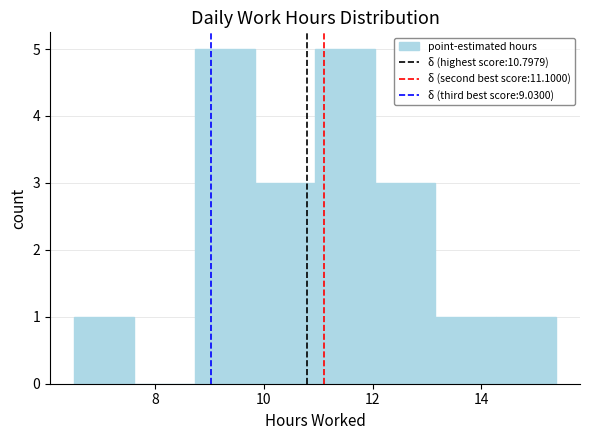

How tall is the bar that spans 8.8 to 9.8 on the x-axis? Neither the bar edges nor the heights are printed on the chart, so give them approximately, as read against the axes.

5